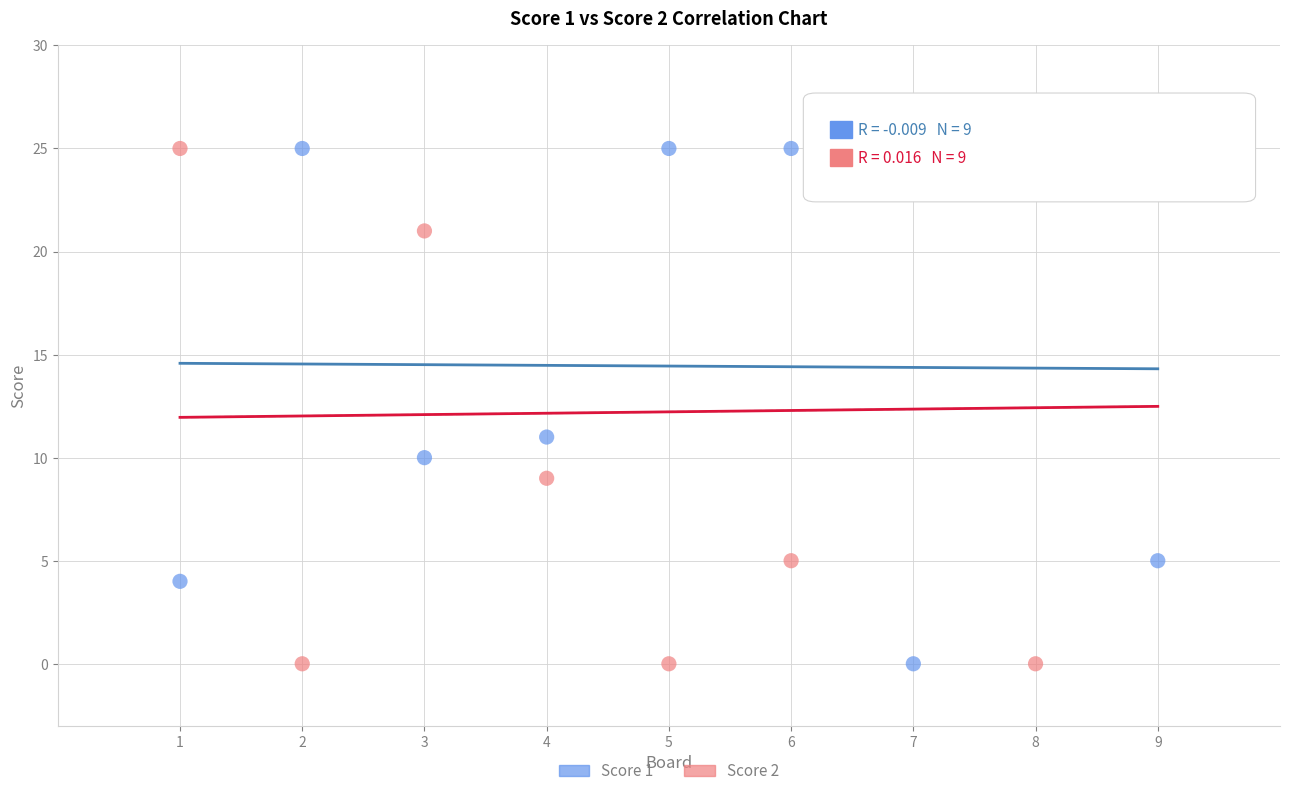

Across all series, what Y value is closest to 12?

11